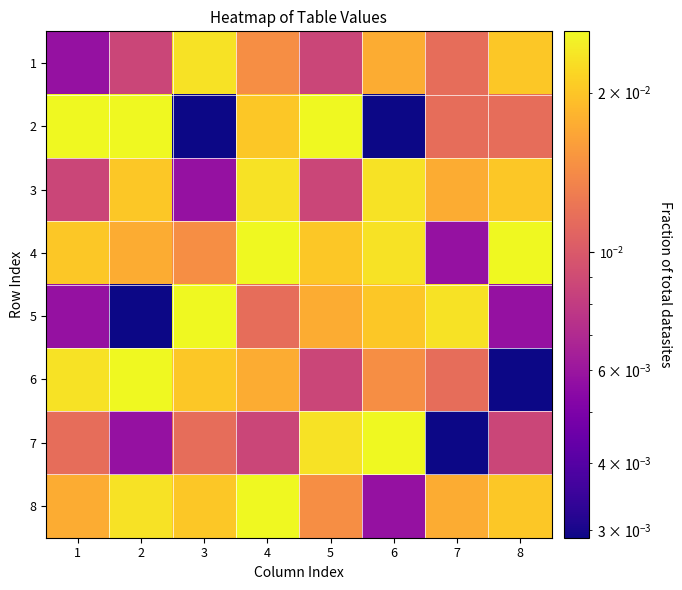

Reading left to right, what are all the values shown in this chart?

1: 1=0.0	2=0.0	3=0.0	4=0.0	5=0.0	6=0.0	7=0.0	8=0.0
2: 1=0.0	2=0.0	3=0.0	4=0.0	5=0.0	6=0.0	7=0.0	8=0.0
3: 1=0.0	2=0.0	3=0.0	4=0.0	5=0.0	6=0.0	7=0.0	8=0.0
4: 1=0.0	2=0.0	3=0.0	4=0.0	5=0.0	6=0.0	7=0.0	8=0.0
5: 1=0.0	2=0.0	3=0.0	4=0.0	5=0.0	6=0.0	7=0.0	8=0.0
6: 1=0.0	2=0.0	3=0.0	4=0.0	5=0.0	6=0.0	7=0.0	8=0.0
7: 1=0.0	2=0.0	3=0.0	4=0.0	5=0.0	6=0.0	7=0.0	8=0.0
8: 1=0.0	2=0.0	3=0.0	4=0.0	5=0.0	6=0.0	7=0.0	8=0.0